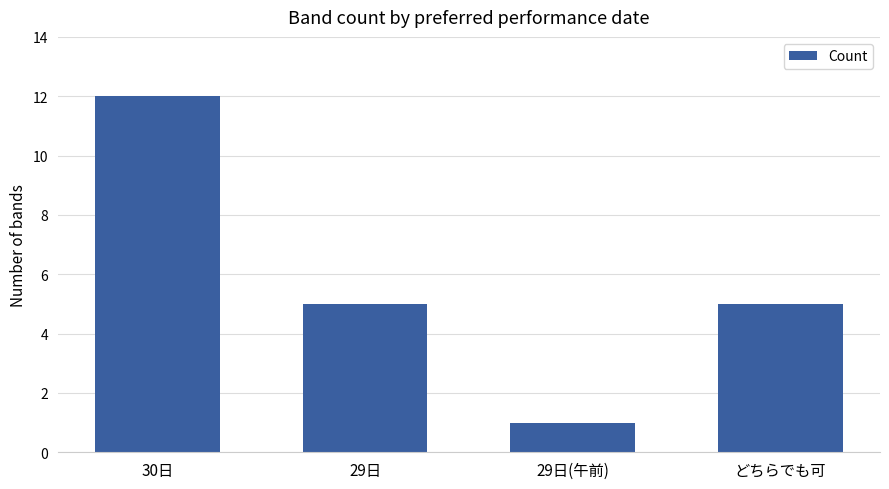

Approximately how many times larger is the value at 30日 compared to 29日(午前)?

12.0